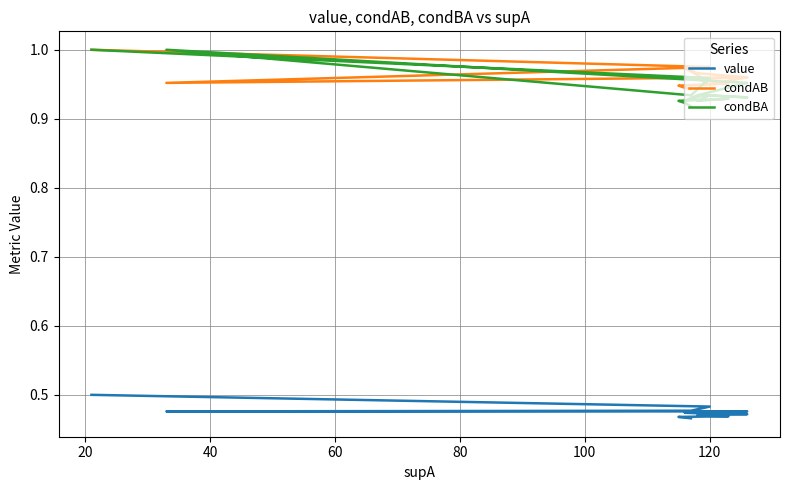

How many times do condBA and condAB cross each other?

2